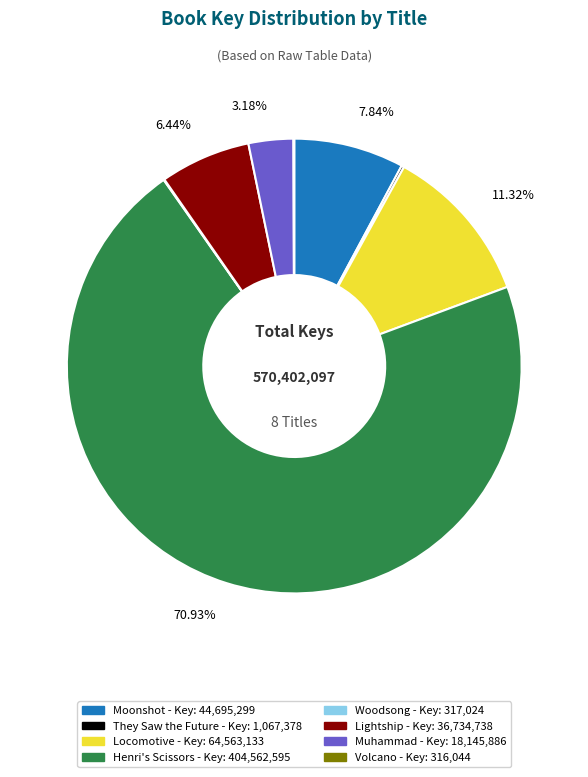

Which category accounts for the majority?

Henri's Scissors